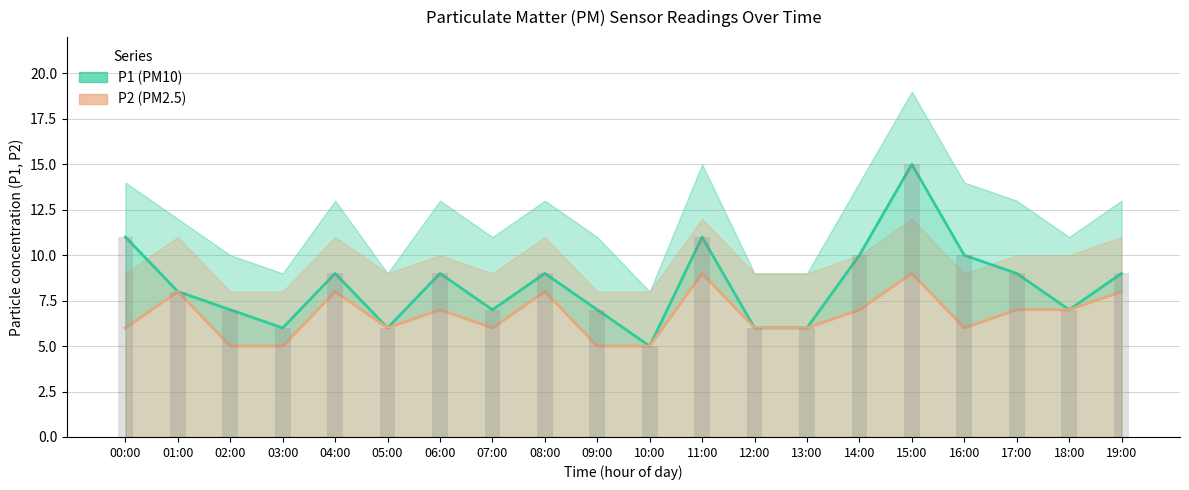

The value of P1 at 08:00 is 9. True or false?

True